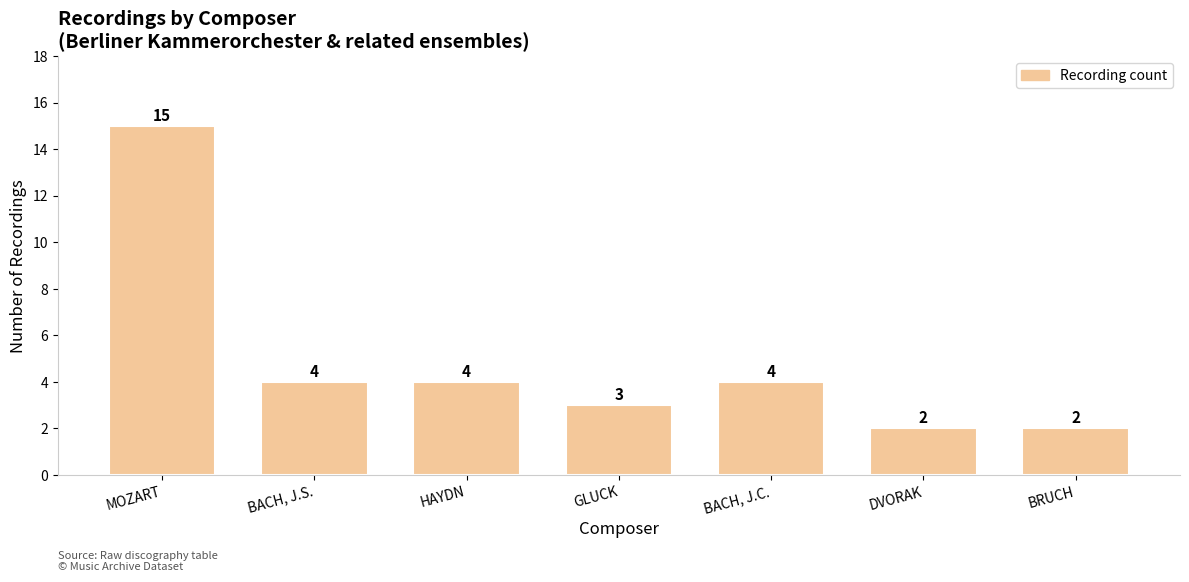

Between MOZART and BACH, J.S., which is larger?

MOZART